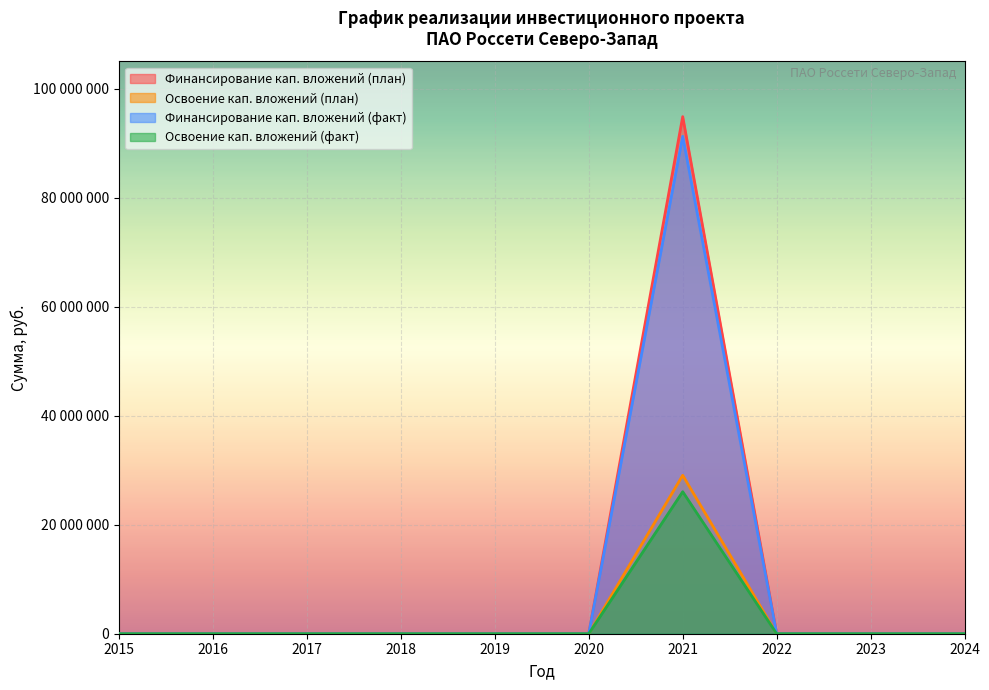

Which category has the lowest value across all series?

2015